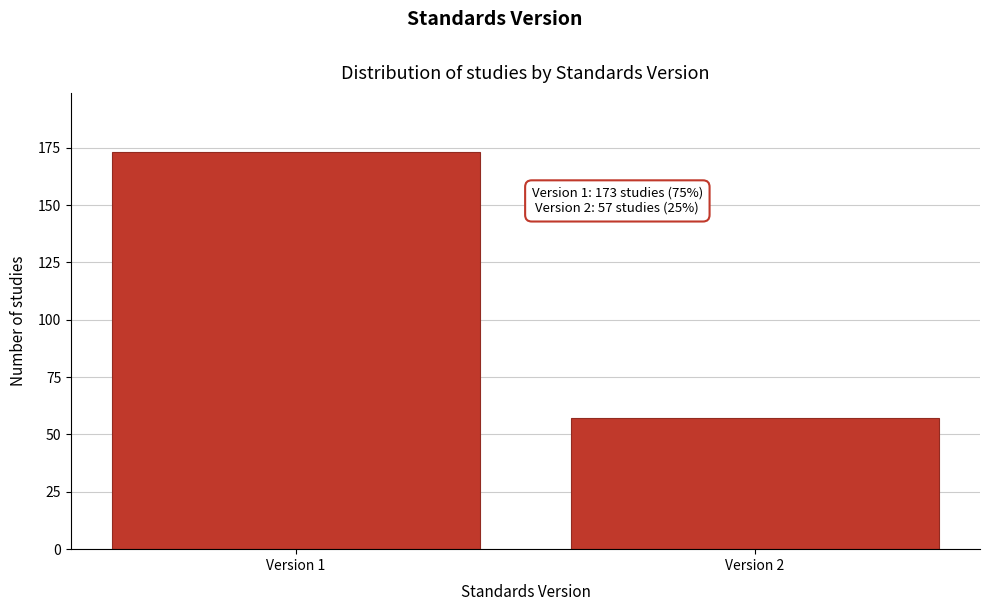

Reading left to right, list all the values displayed in this chart.

Version 1=173	Version 2=57